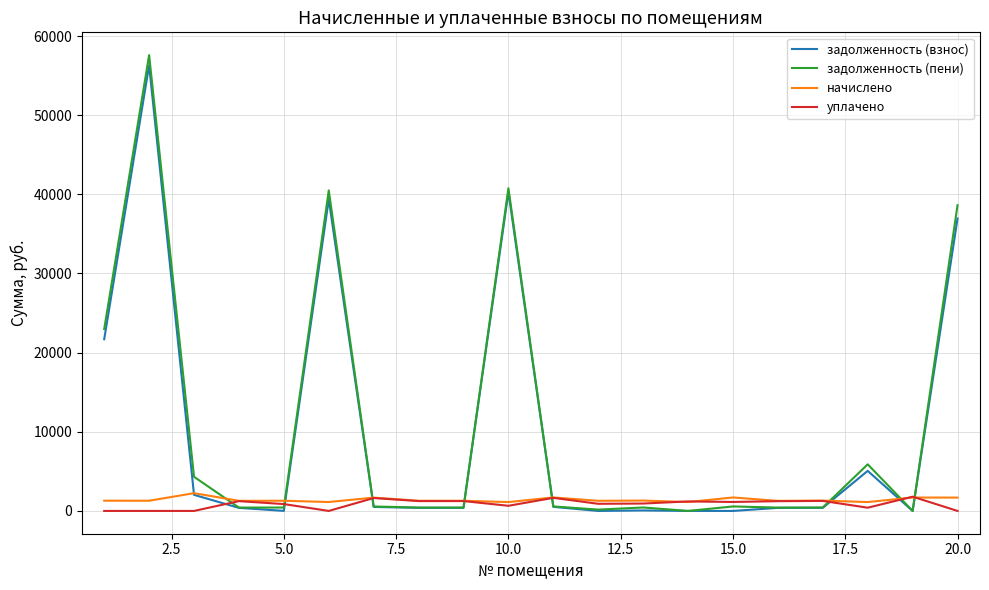

True or false: уплачено and задолженность (взнос) cross at least once.

True